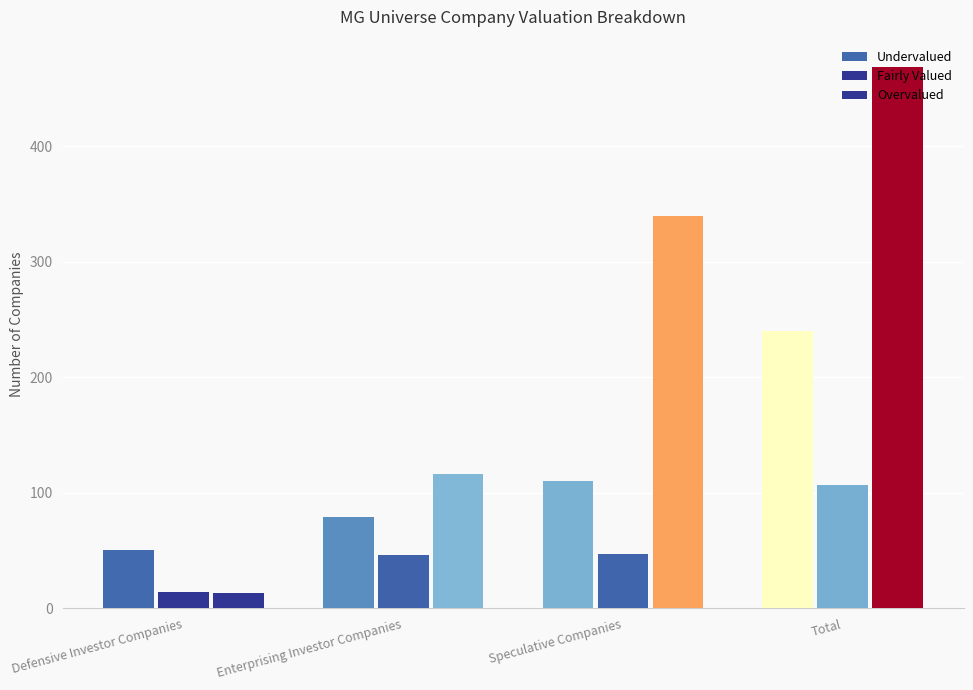

What is the difference between the second highest and minimum values in the Fairly Valued series?

33